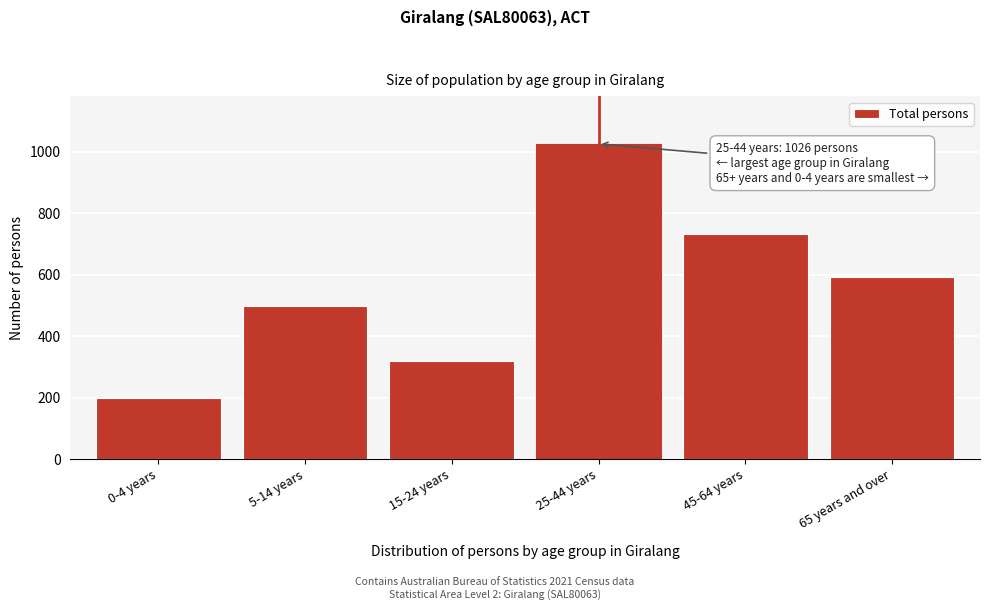

Reading left to right, transcribe all the data shown in this chart.

0-4 years=200	5-14 years=499	15-24 years=320	25-44 years=1026	45-64 years=733	65 years and over=594